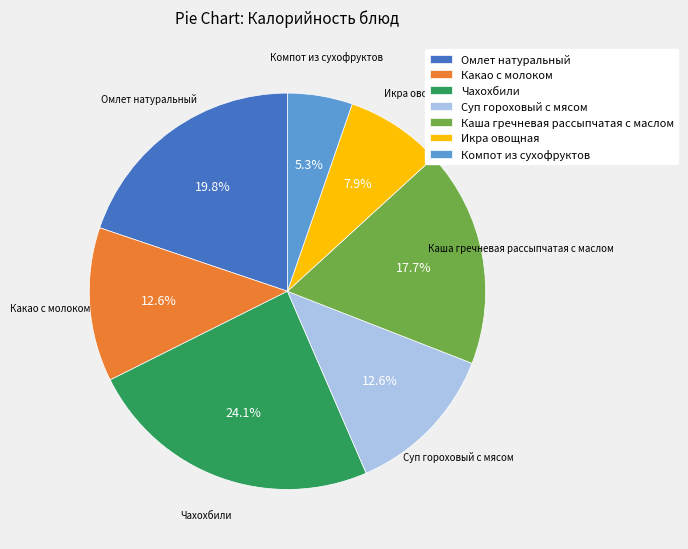

To the nearest percent, what is the difference between the largest and smallest slice percentages?

19%